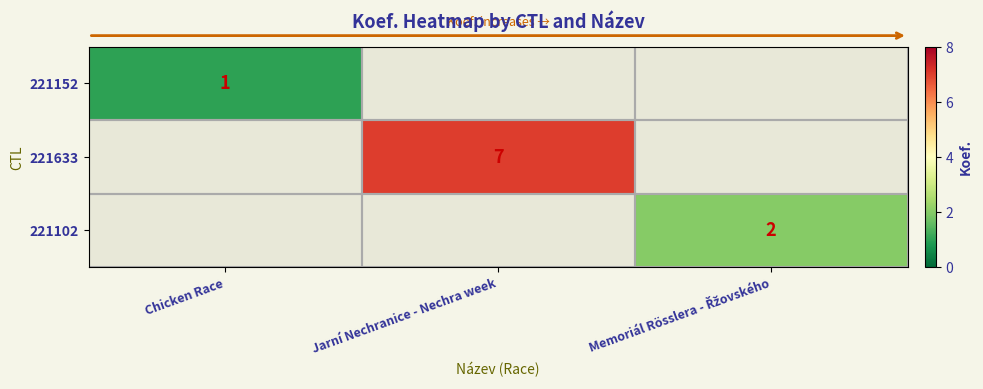

Is it true that 221633 equals 7 at Jarní Nechranice - Nechra week?

True